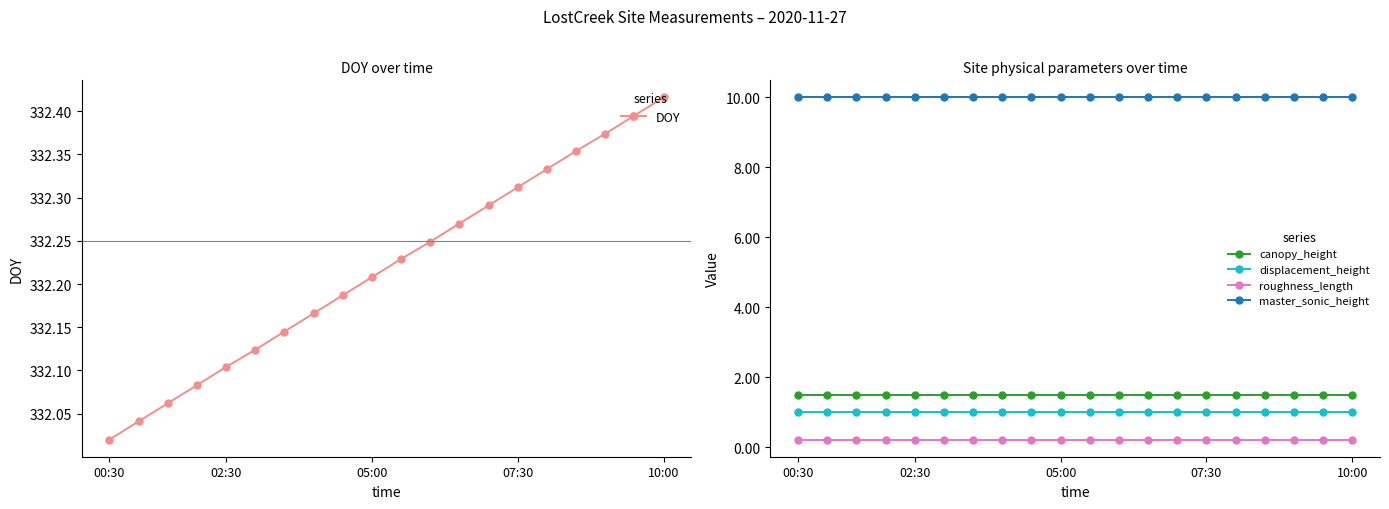

The value of canopy_height at 02:30 is 1.5. True or false?

True